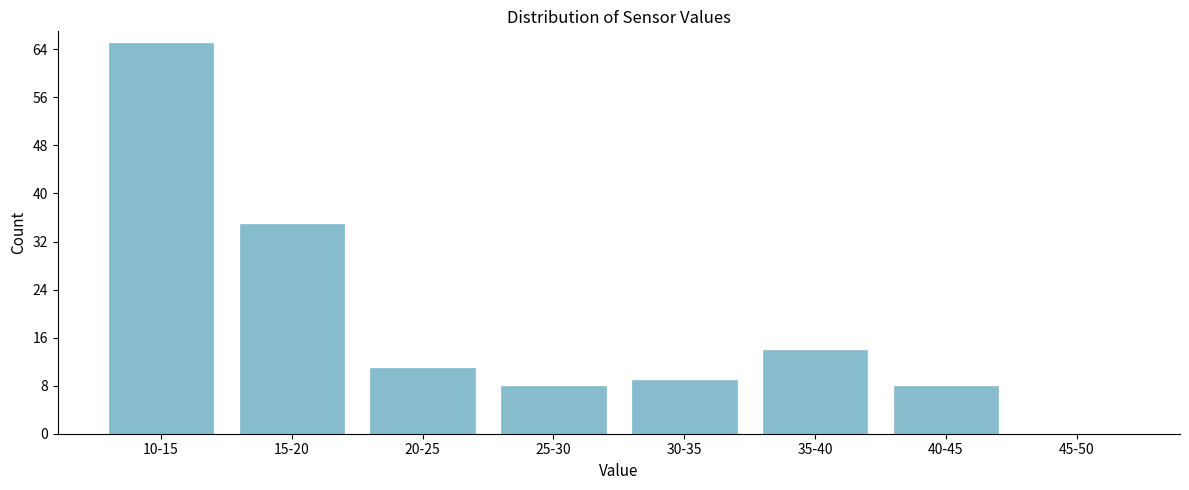

Reading right to left, transcribe all the data shown in this chart.

45-50=0	40-45=8	35-40=14	30-35=9	25-30=8	20-25=11	15-20=35	10-15=65